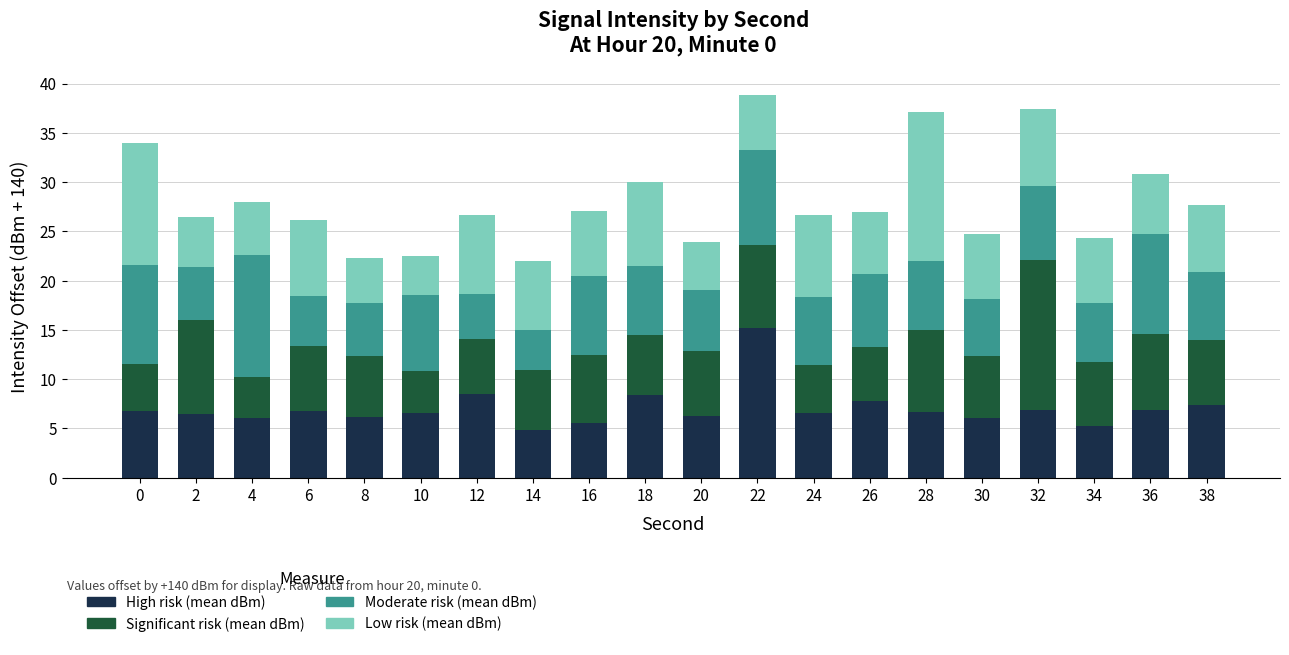

The value of High risk (mean dBm) at 14 is 1.9. True or false?

False